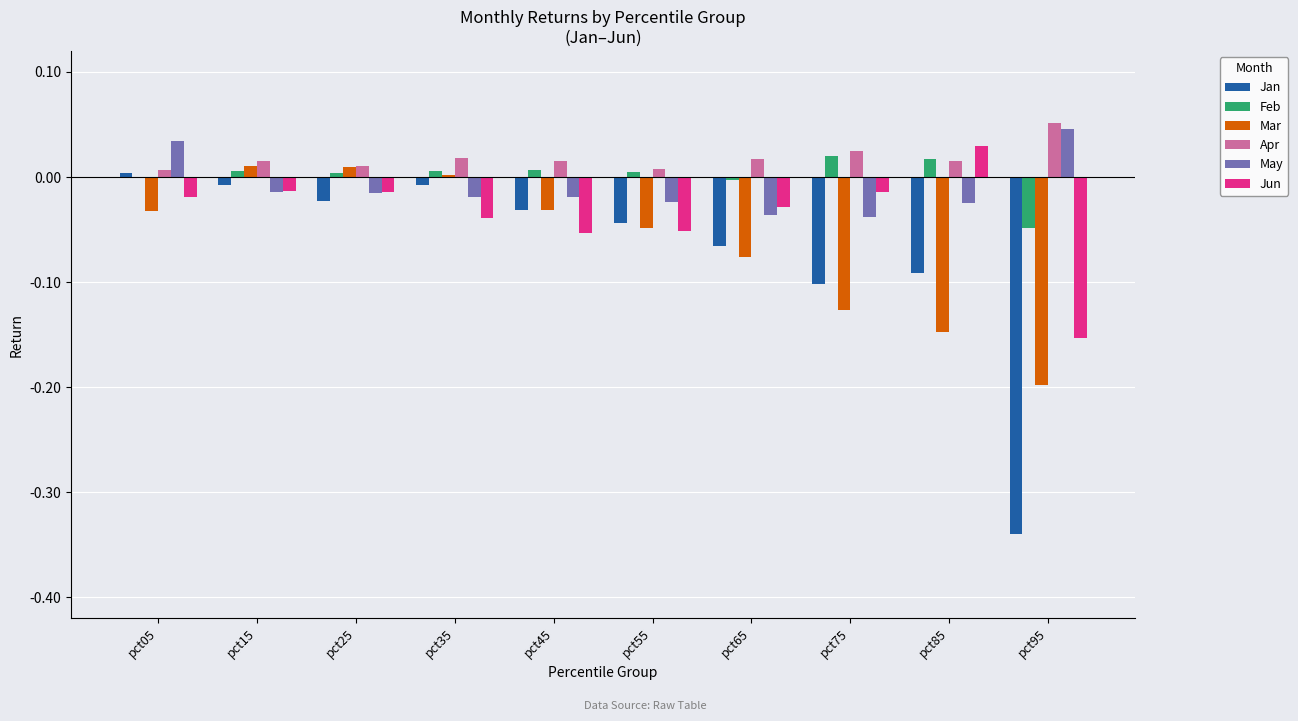

Does the chart contain stacked bars?

No